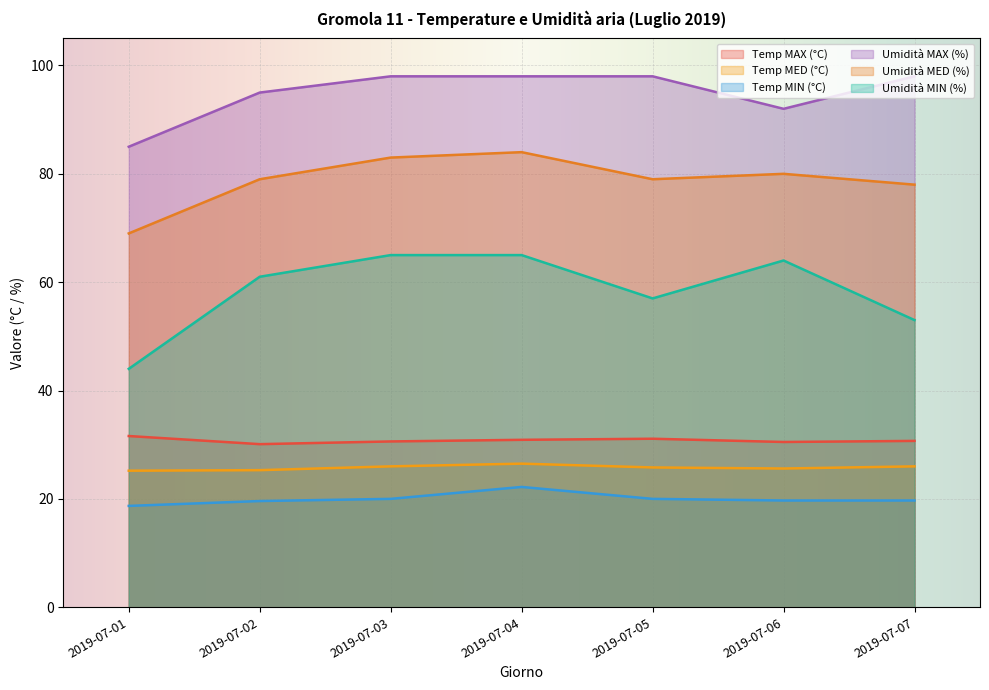

True or false: Umidità MIN (%) and Temp MIN (°C) intersect in this chart.

False